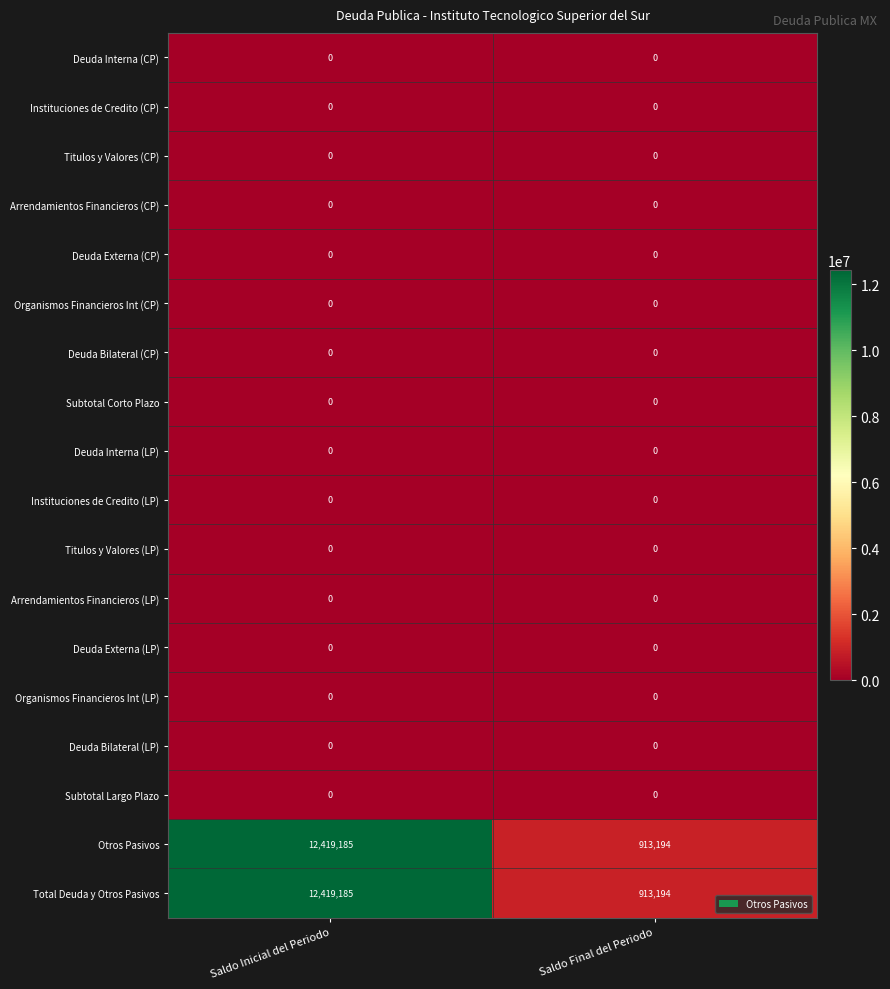

True or false: Arrendamientos Financieros (LP) has a value of 0 at Saldo Final del Periodo.

True